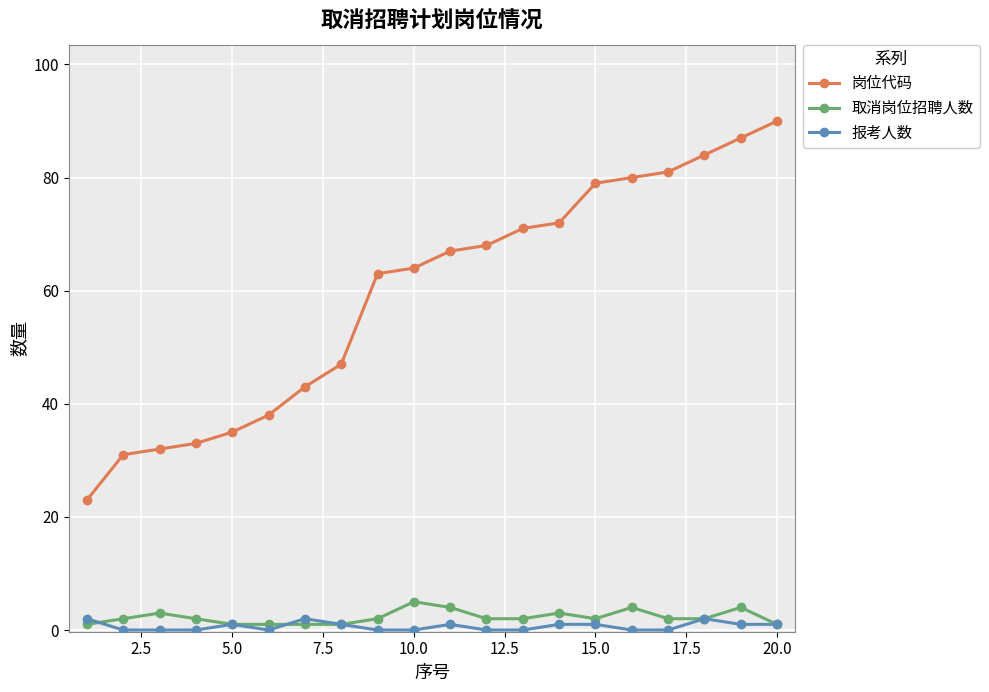

Reading left to right, list all the values displayed in this chart.

岗位代码: 23	31	32	33	35	38	43	47	63	64	67	68	71	72	79	80	81	84	87	90
取消岗位招聘人数: 1	2	3	2	1	1	1	1	2	5	4	2	2	3	2	4	2	2	4	1
报考人数: 2	0	0	0	1	0	2	1	0	0	1	0	0	1	1	0	0	2	1	1